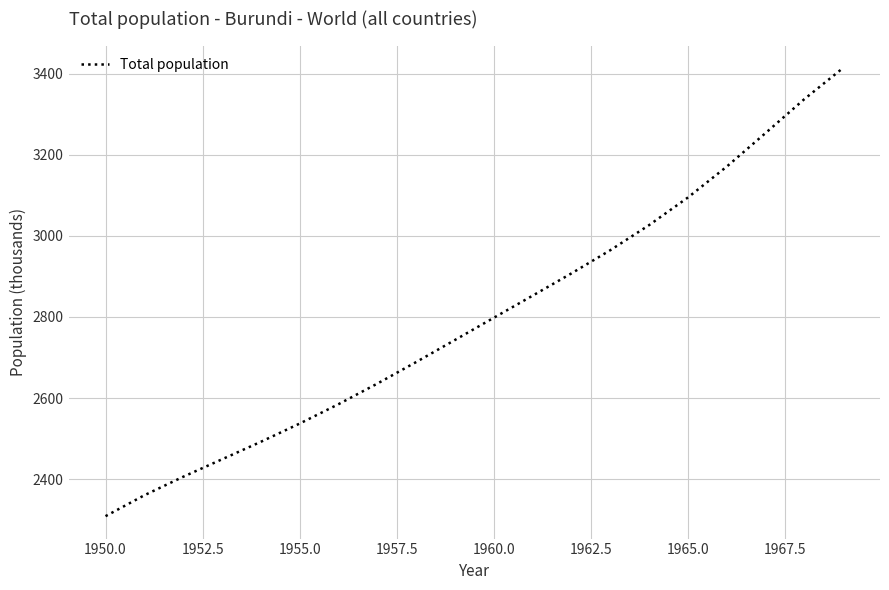

What is the difference between the maximum and minimum values?

1105.0